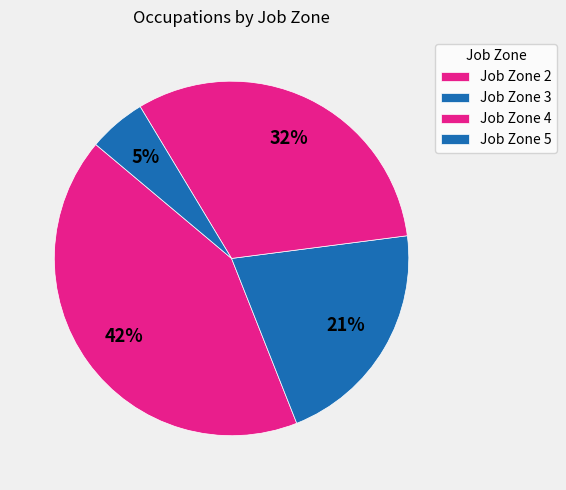

Does Job Zone 5 represent more than half of the total?

No